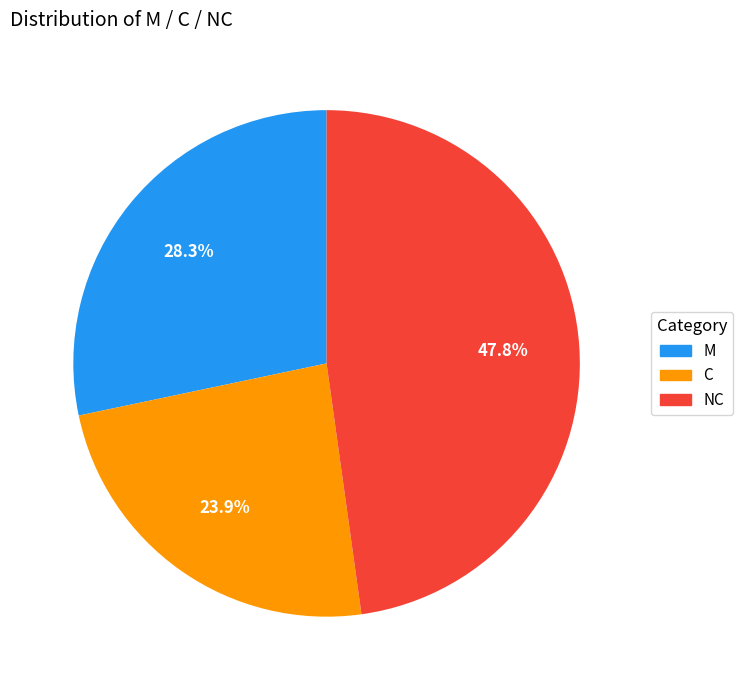

Between NC and C, which is larger?

NC